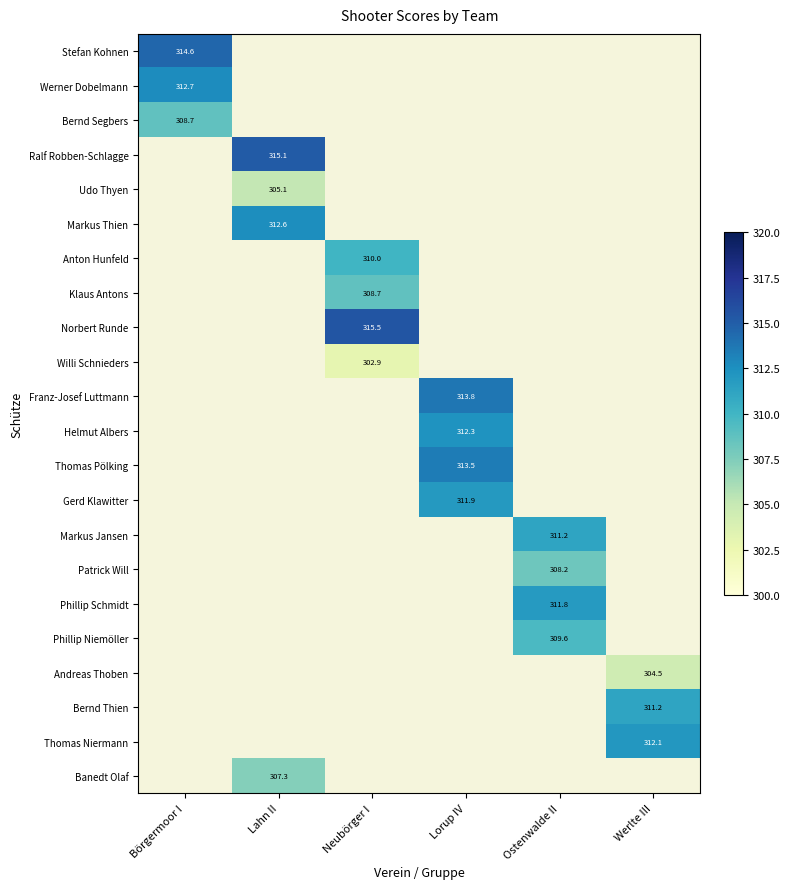

Between Lorup IV and Neubörger I, which is larger?

Neubörger I